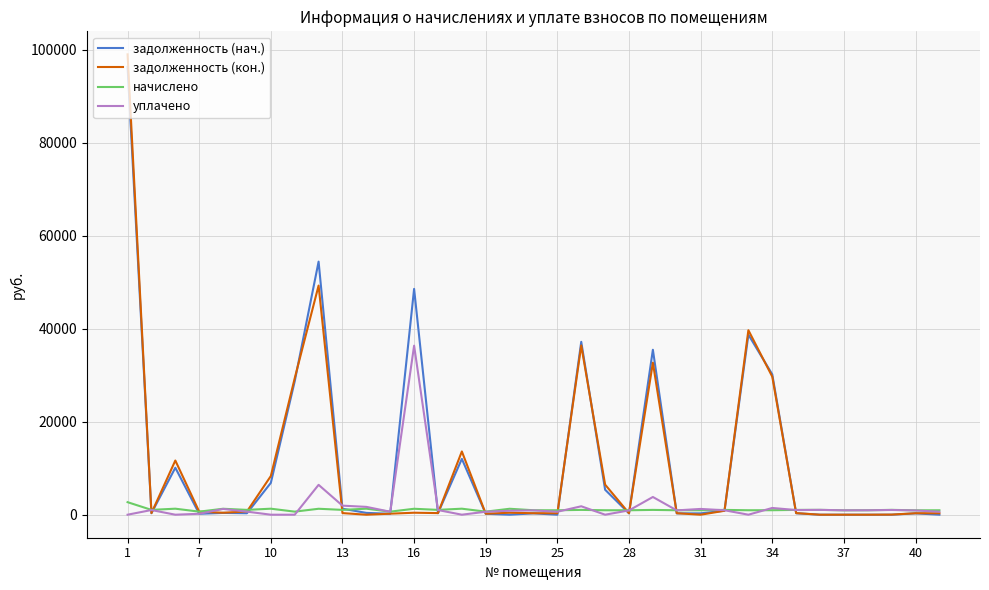

What is the greatest value displayed?

98980.7